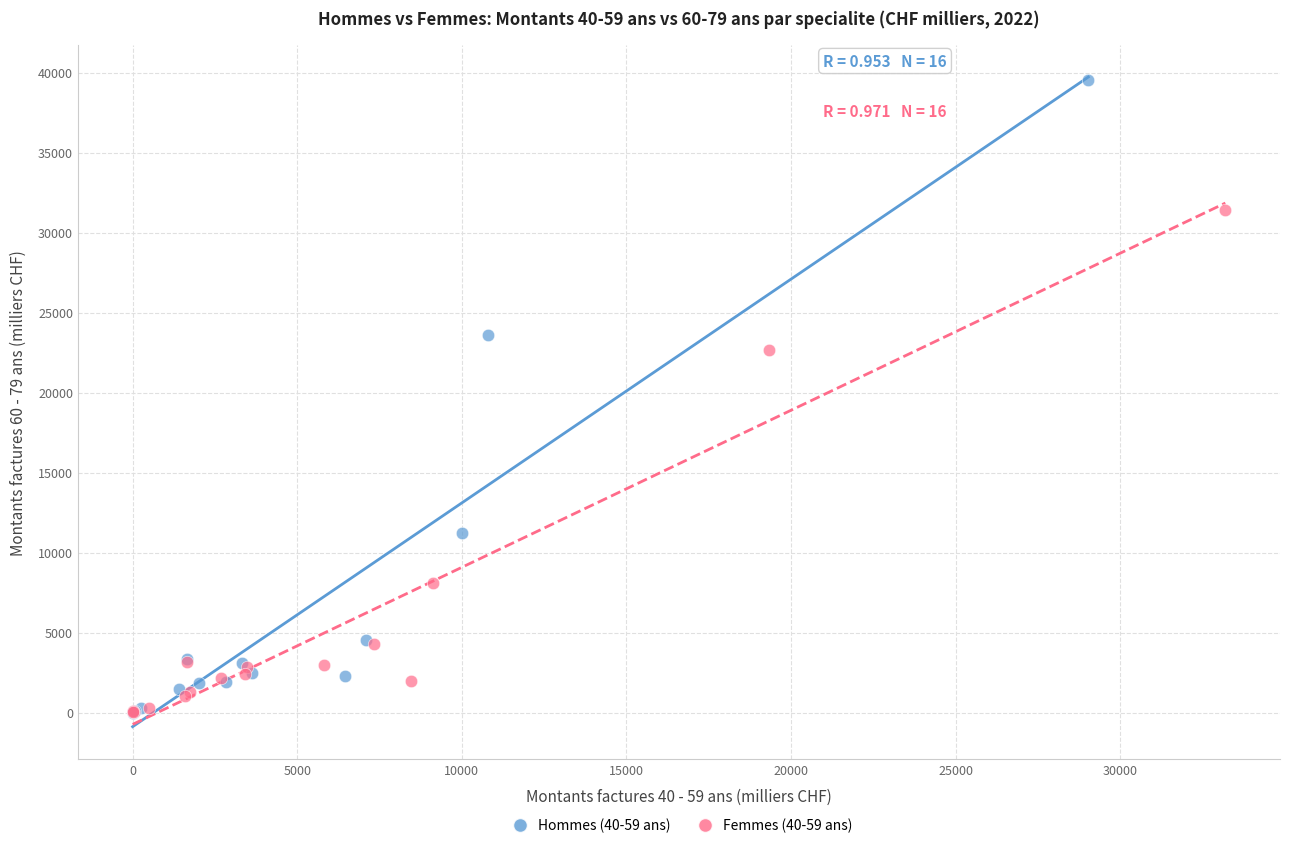

What are all the series names shown in the legend?

Hommes (40-59 ans), Femmes (40-59 ans)